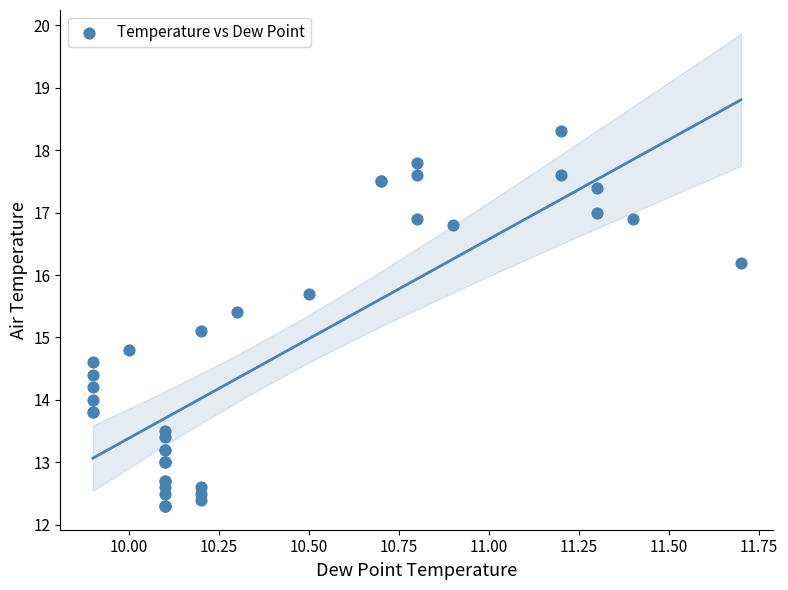

What Y value in the scatter plot is closest to 15?

15.1